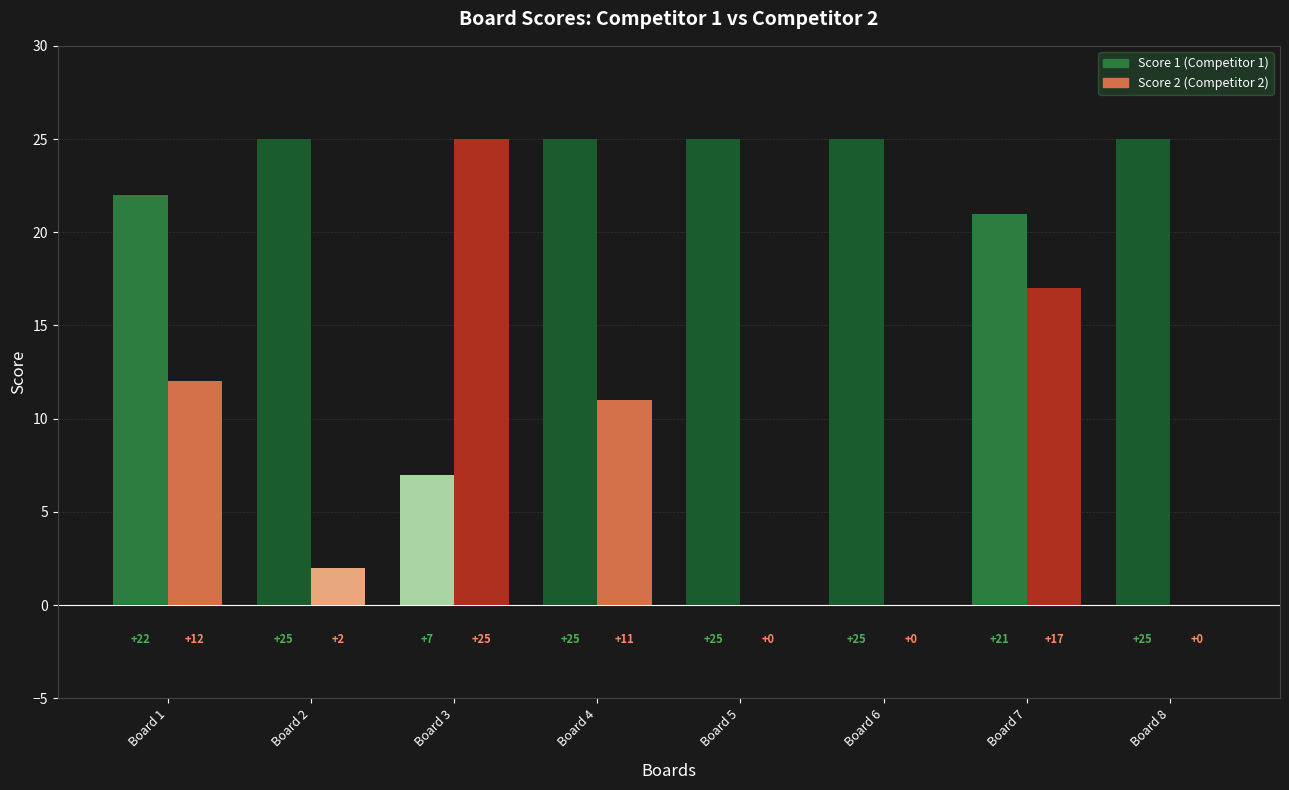

At how many categories does at least one series exceed 13?

8